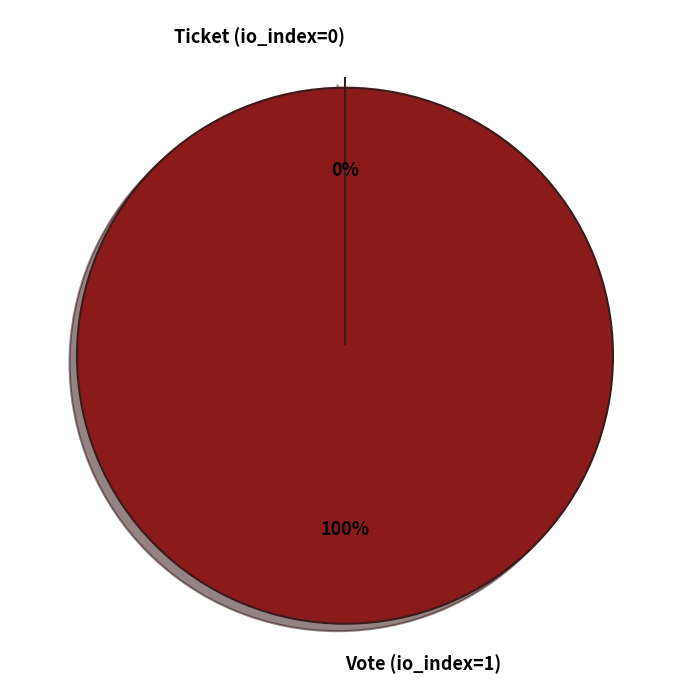

Is the sum of Vote (io_index=1) and Ticket (io_index=0) greater than half?

Yes